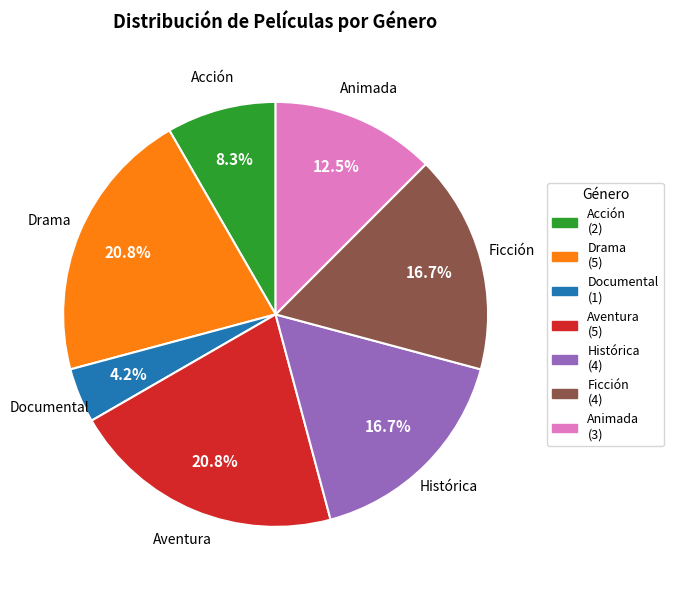

What is the smallest slice in the pie chart?

Documental